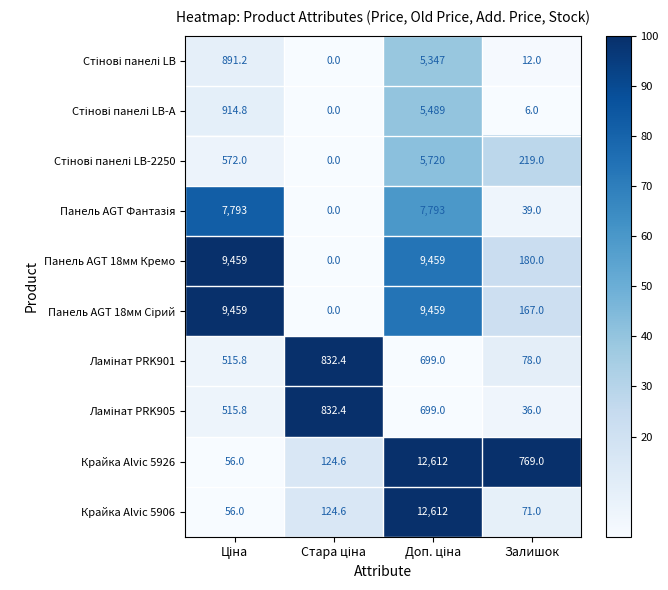

Which series has the largest total across all categories?

Панель AGT 18мм Кремо